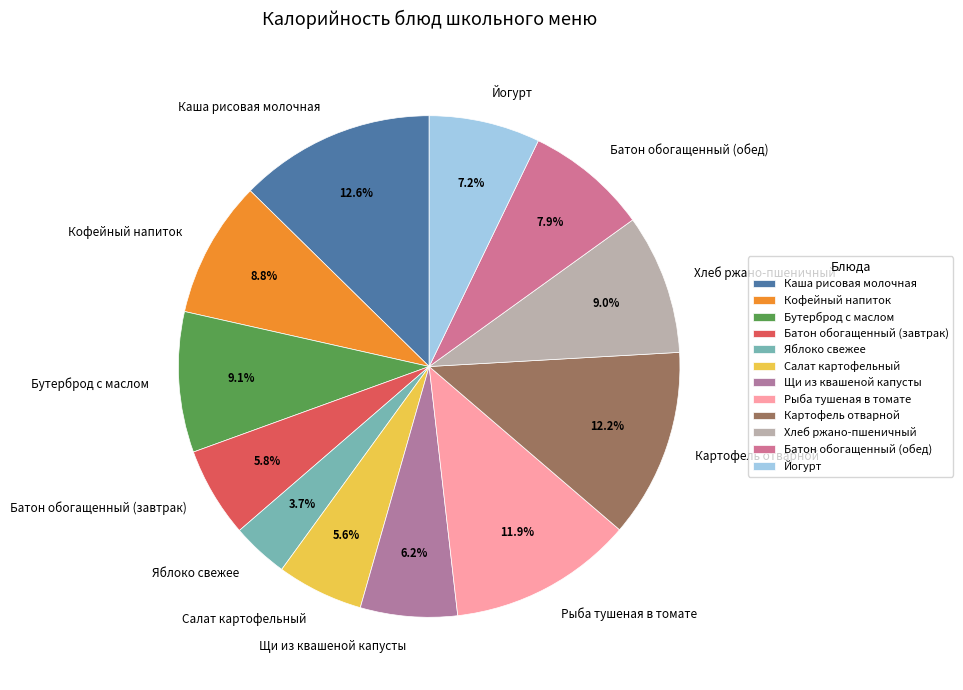

True or false: Рыба тушеная в томате accounts for 12% of the total.

True